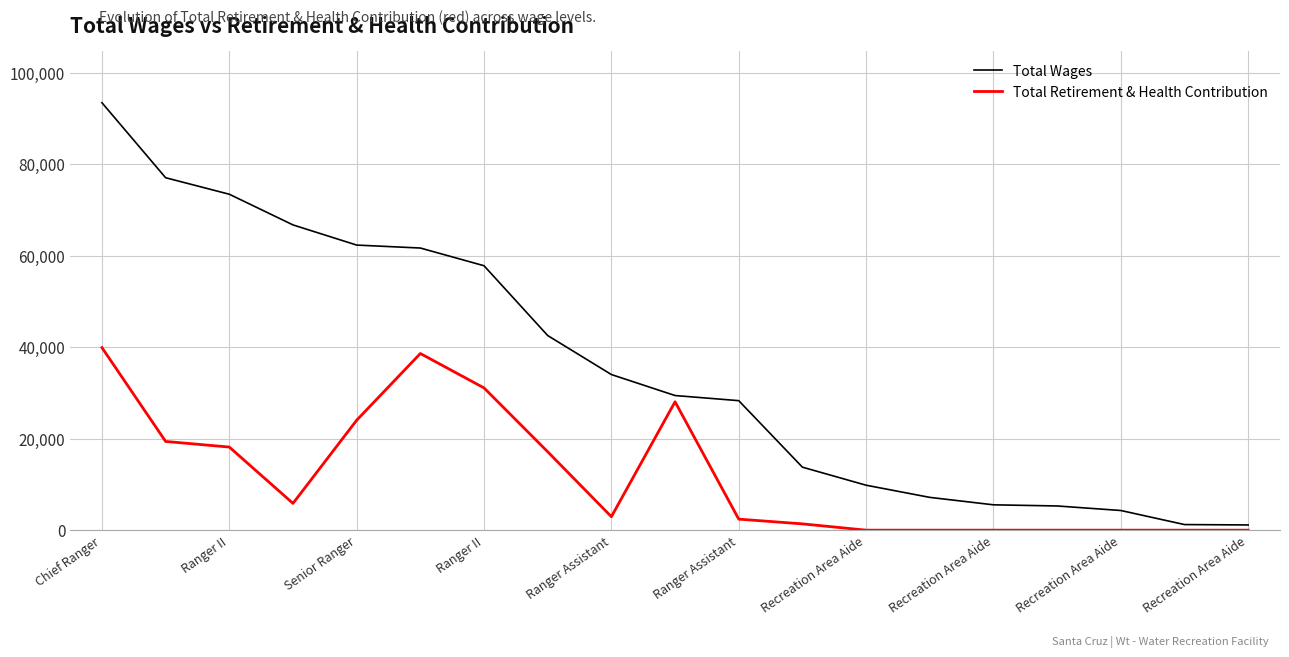

What are all the series names shown in the legend?

Total Wages, Total Retirement & Health Contribution